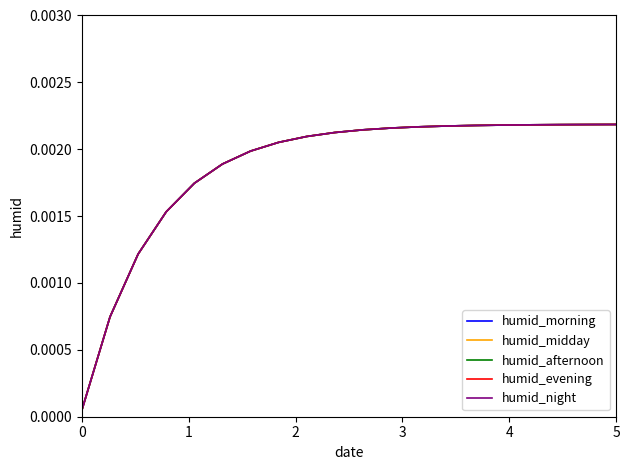

How many lines are shown in the chart?

5